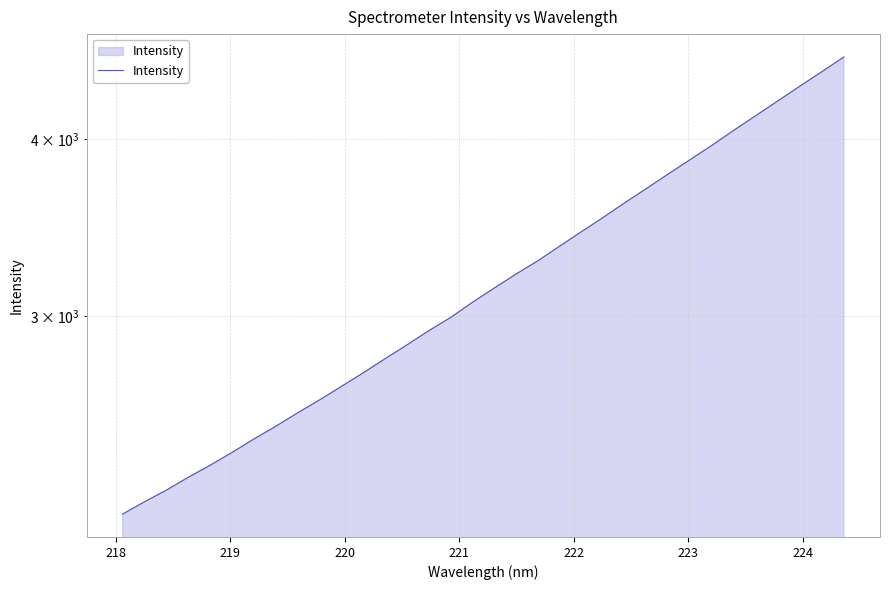

True or false: the data shows 1953.2 at 29.

False